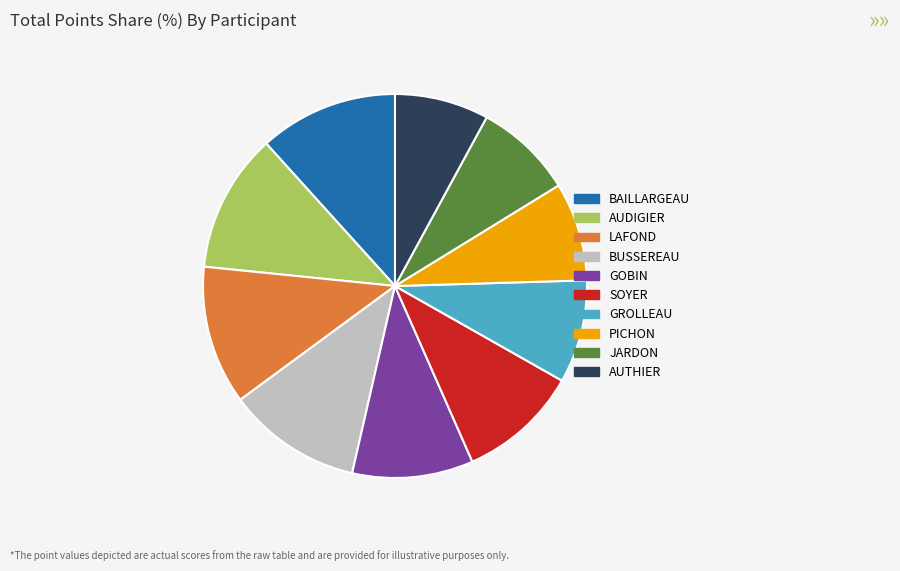

Does any single category account for the majority?

No